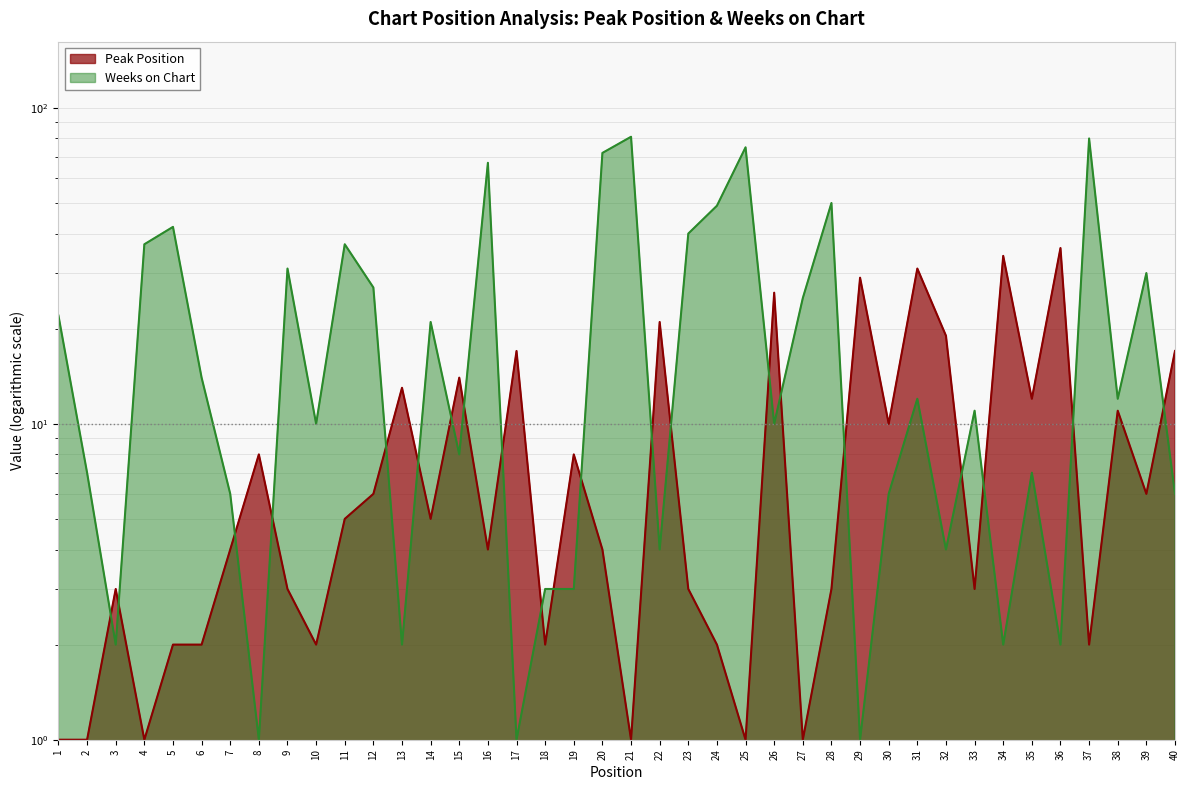

Does the chart have visible grid lines?

Yes